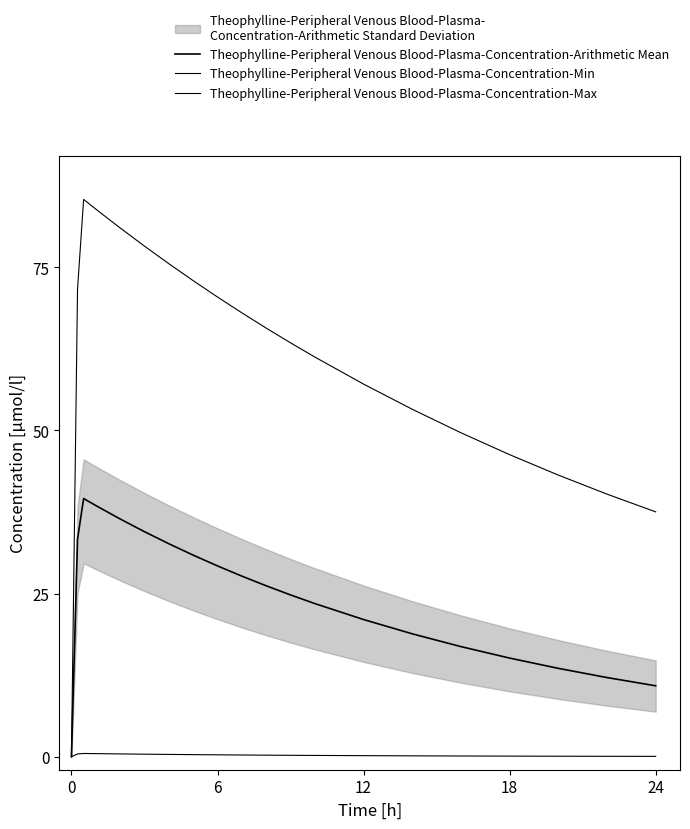

How many interior local peaks does the Theophylline-Peripheral Venous Blood-Plasma-Concentration-Arithmetic Mean series have?

1